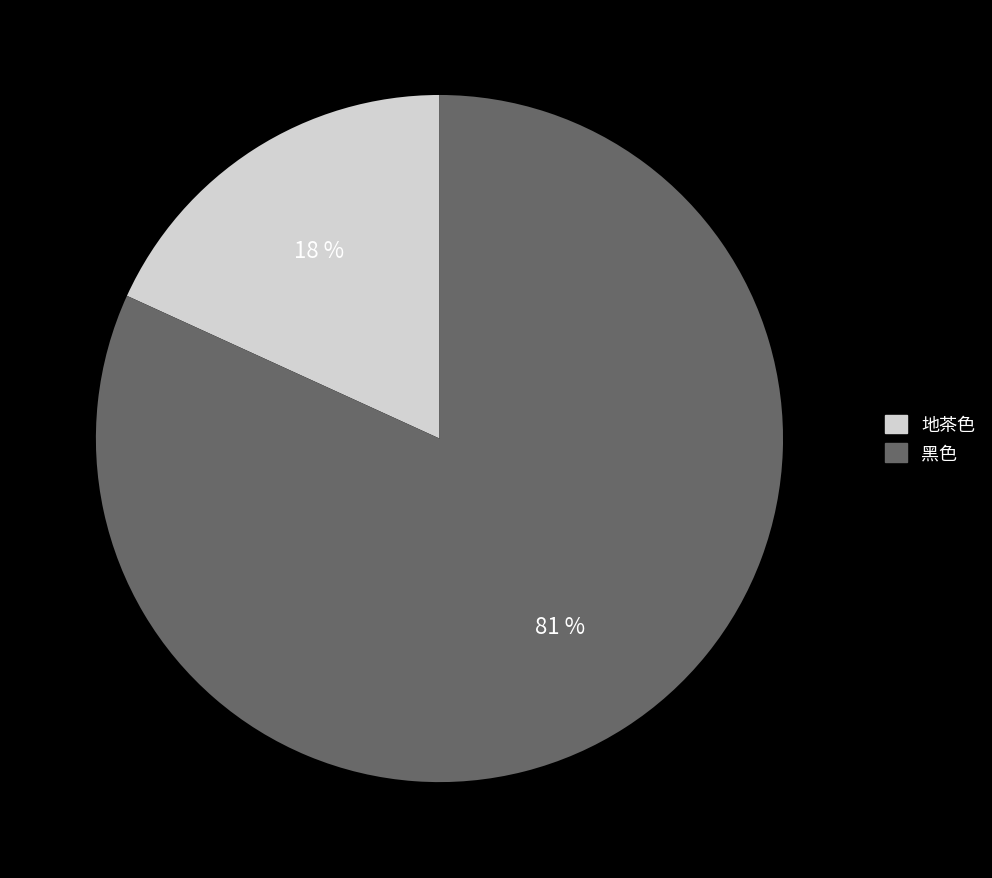

The 黑色 slice represents 94% of the pie. True or false?

False